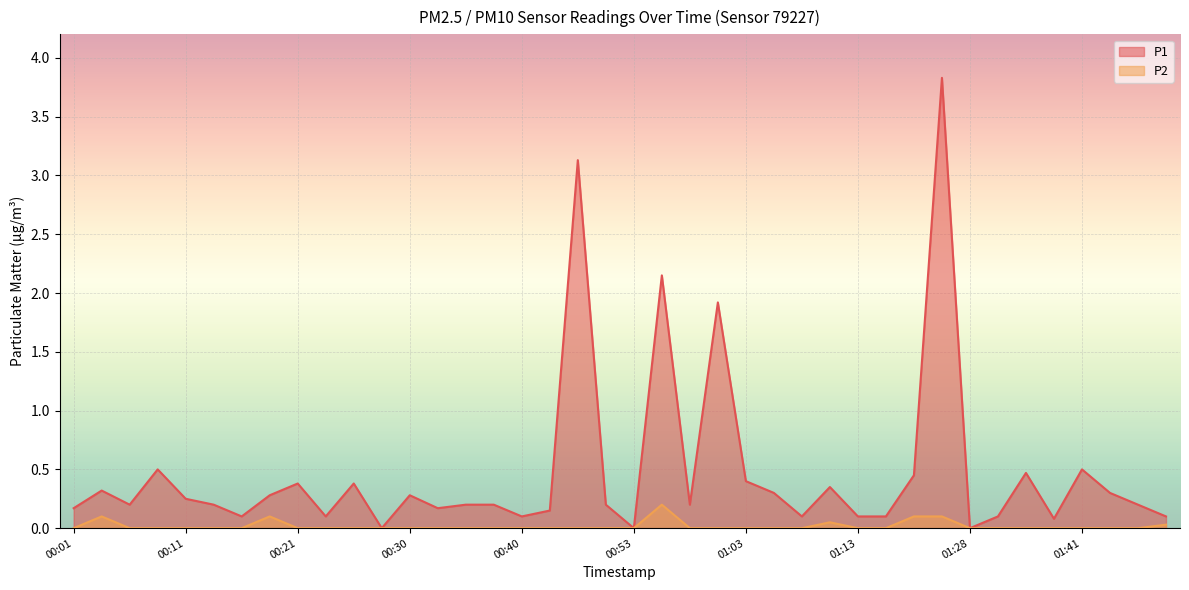

What position from the left is 01:48?

40